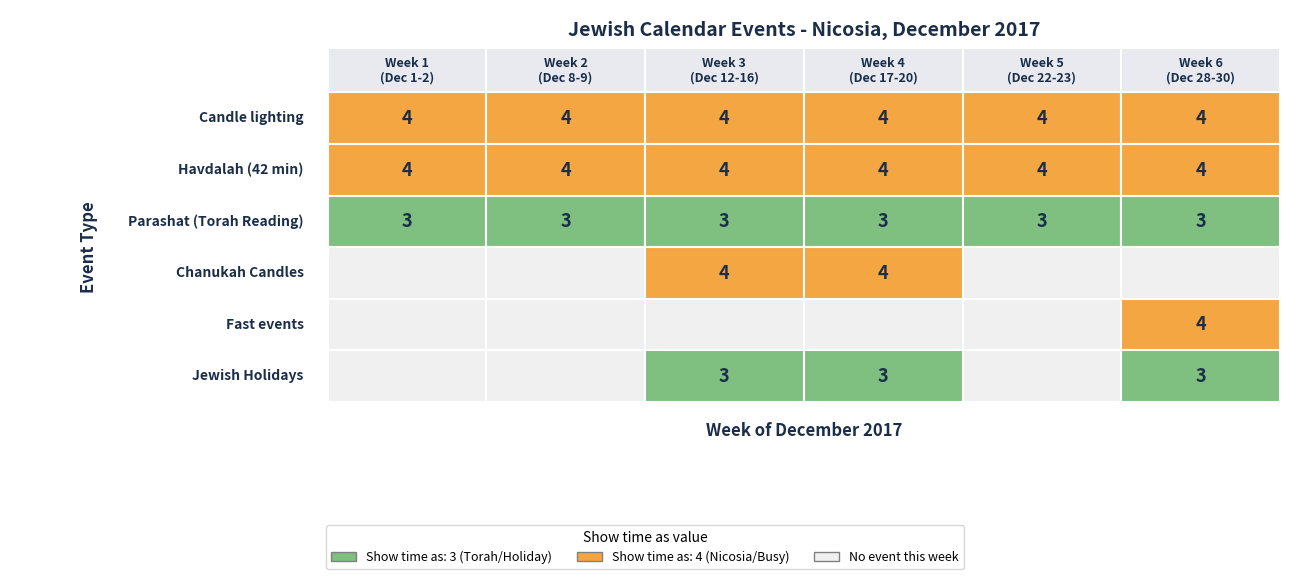

Is it true that Jewish Holidays equals 1 at 2?

False